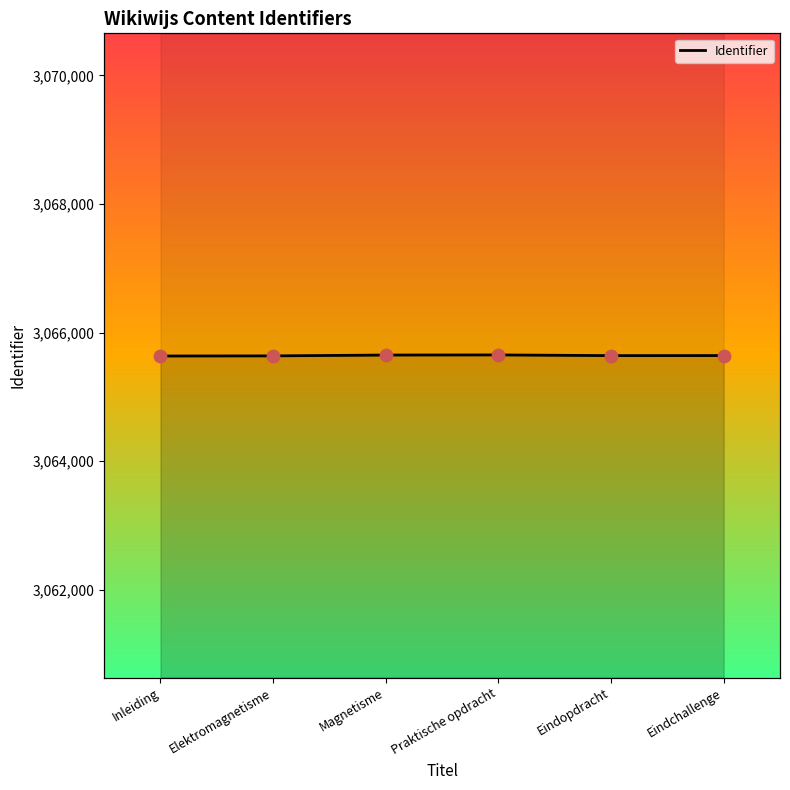

What is the change in value from Magnetisme to Eindchallenge?

-8